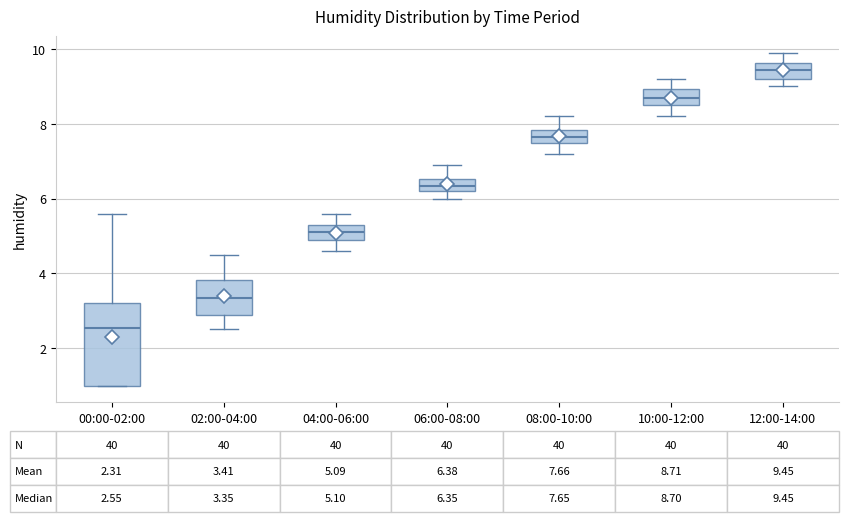

Which box is the tallest, from its lower edge to its upper edge?

00:00-02:00